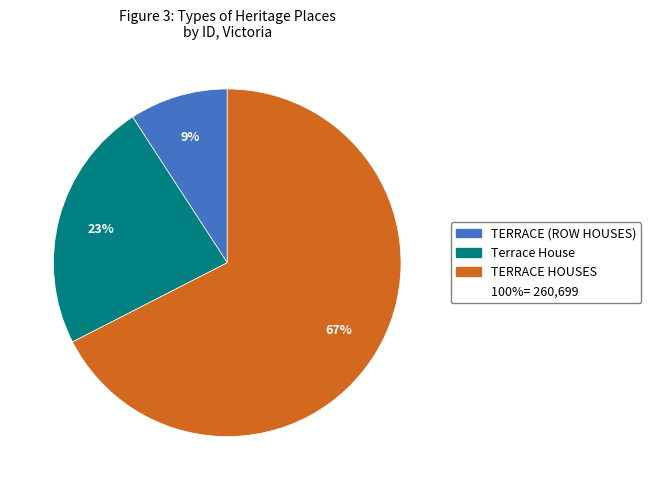

To the nearest percent, what is the average slice percentage?

33%